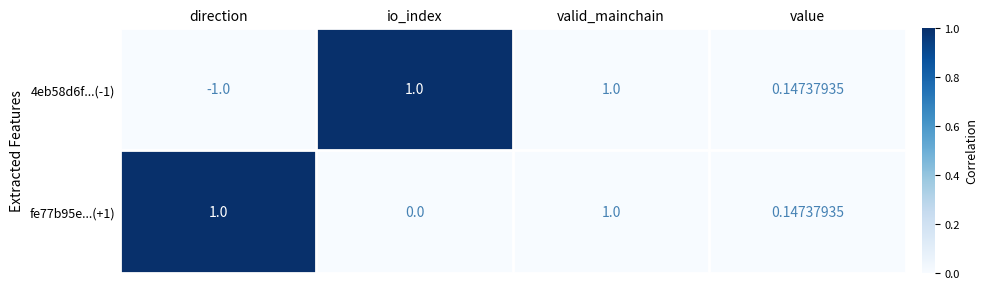

Which category has the lowest value in the 4eb58d6f...(-1) series?

direction